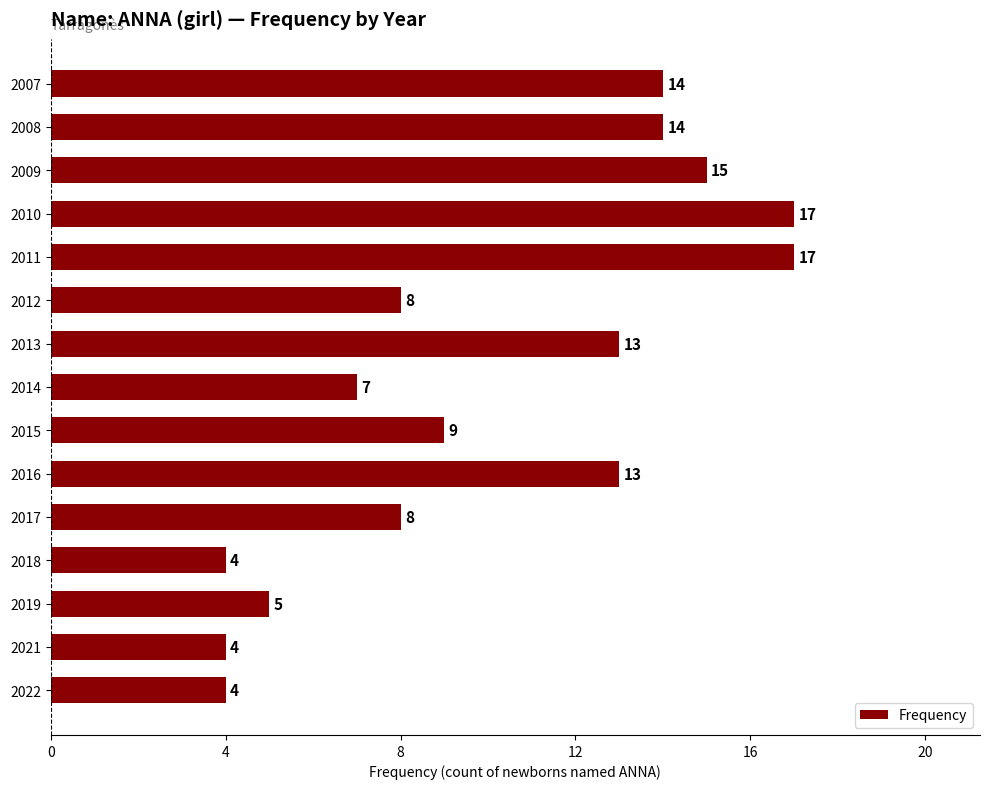

Does the chart contain stacked bars?

No